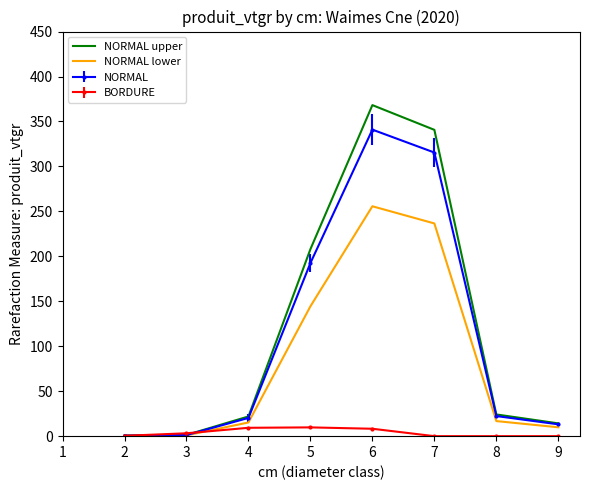

Which series has the largest total across all categories?

NORMAL upper